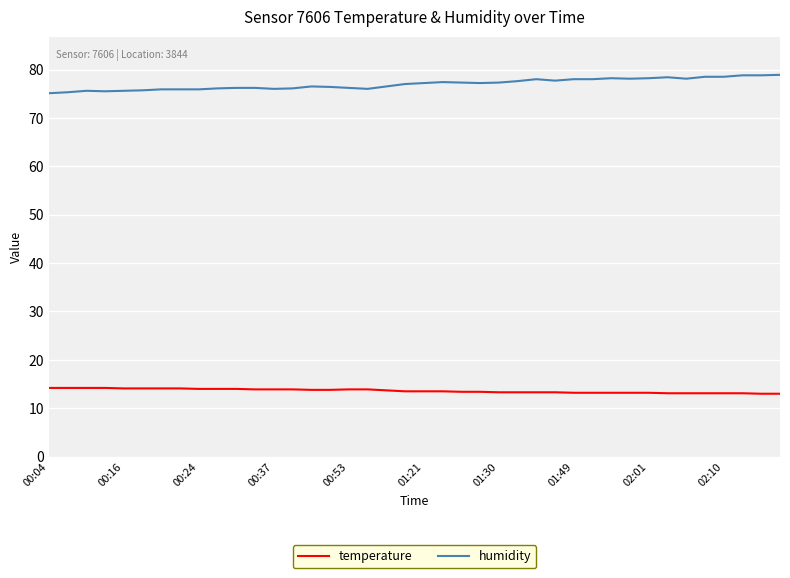

What is the difference between the maximum and minimum values in the humidity series?

3.8